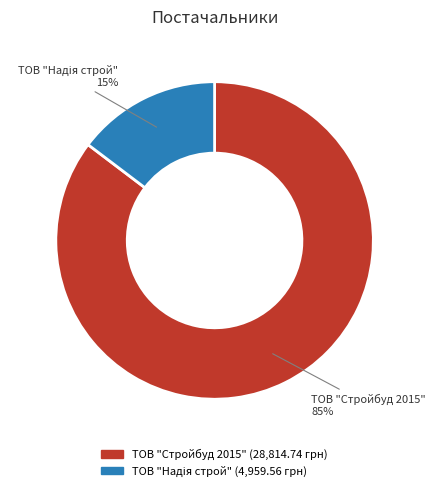

What percentage is the ТОВ "Стройбуд 2015" slice, to the nearest percent?

85%